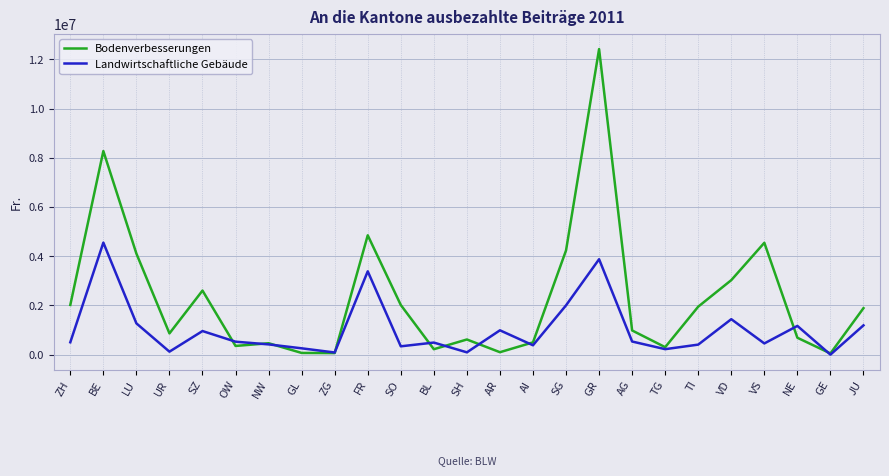

Rank the series at JU from lowest to highest value.

Landwirtschaftliche Gebäude, Bodenverbesserungen